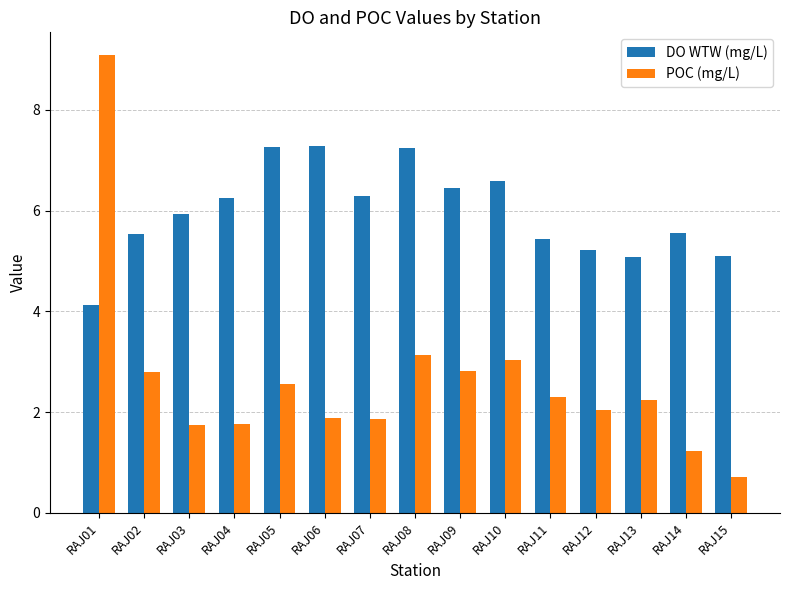

Which series has the widest spread of values?

POC (mg/L)